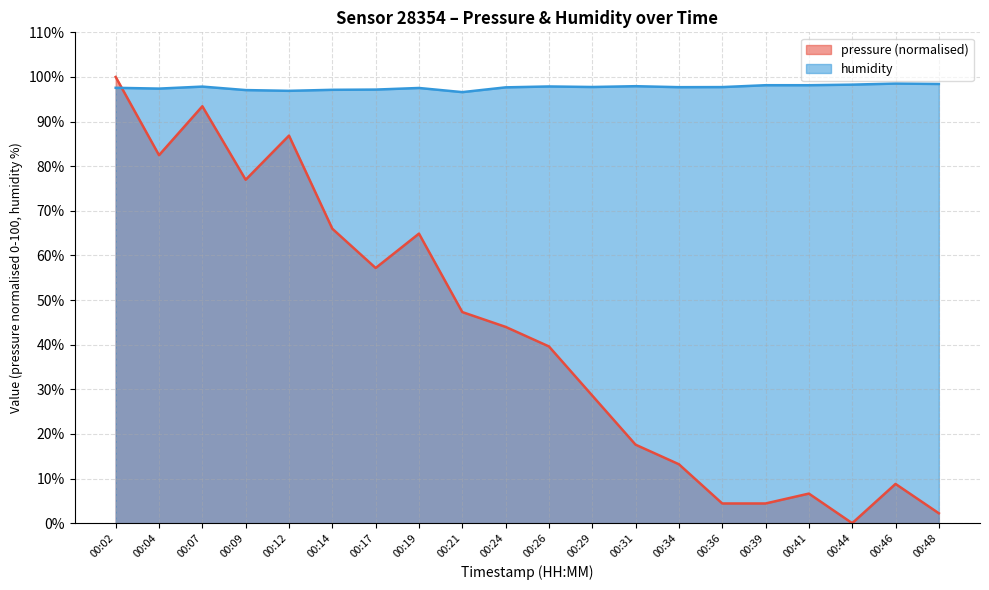

At which label does pressure first exceed 43?

00:02